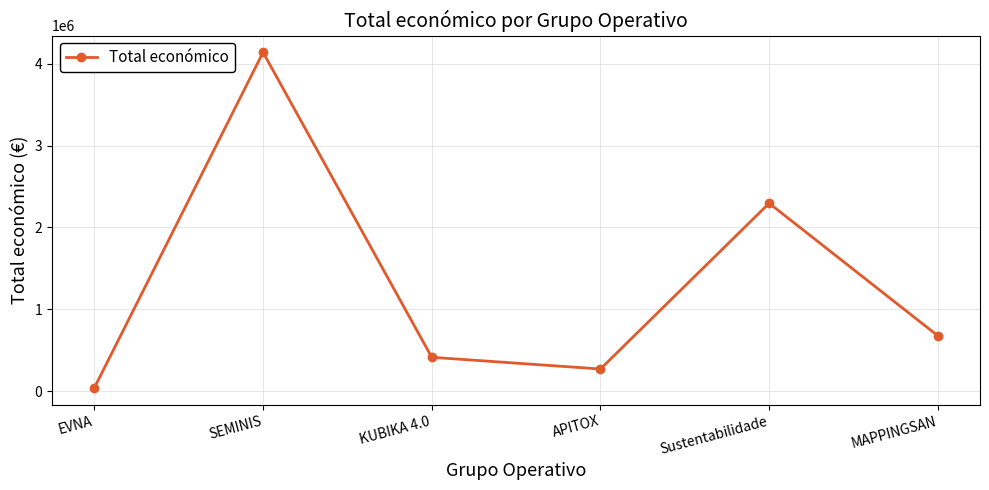

What value does the data have at APITOX?

271552